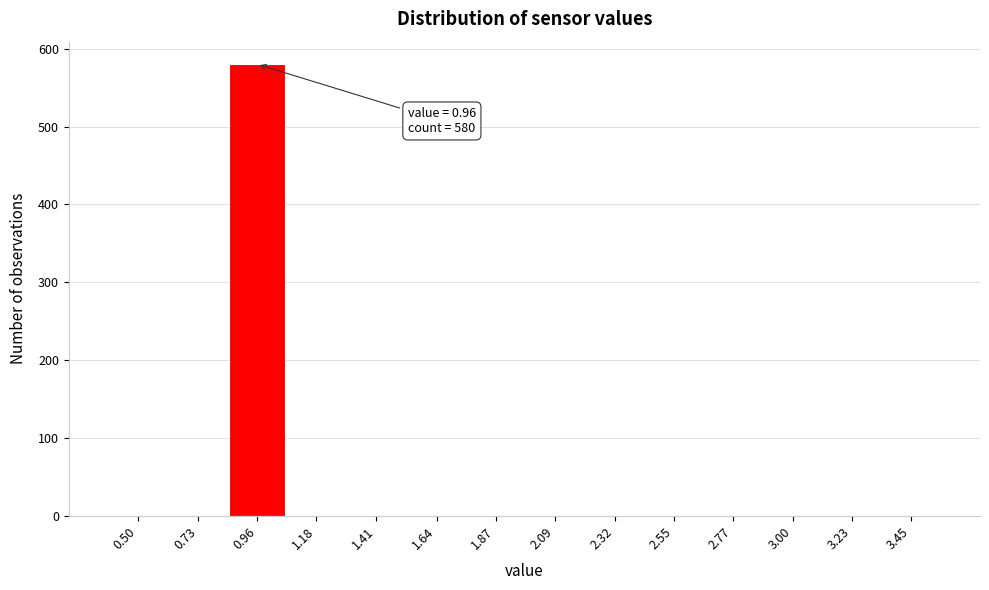

Reading left to right, what are all the values shown in this chart?

0.50=0	0.73=0	0.96=580	1.18=0	1.41=0	1.64=0	1.87=0	2.09=0	2.32=0	2.55=0	2.77=0	3.00=0	3.23=0	3.45=0